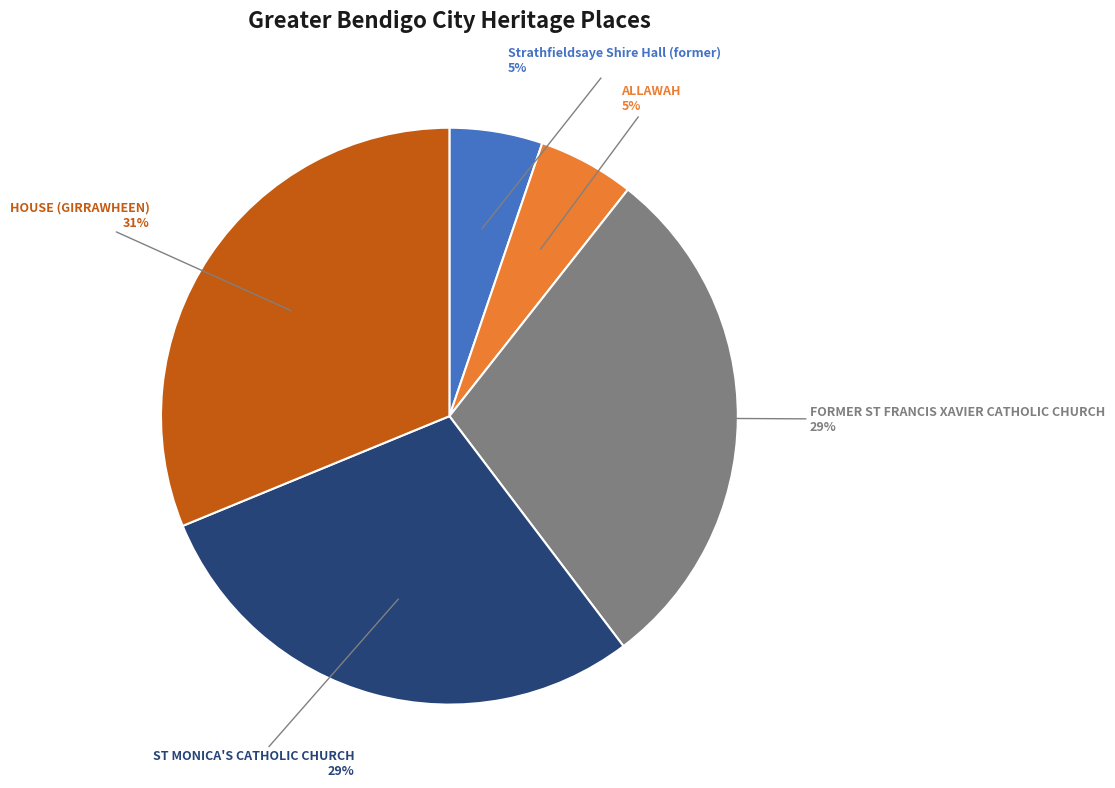

To the nearest percent, what is the average slice percentage?

20%